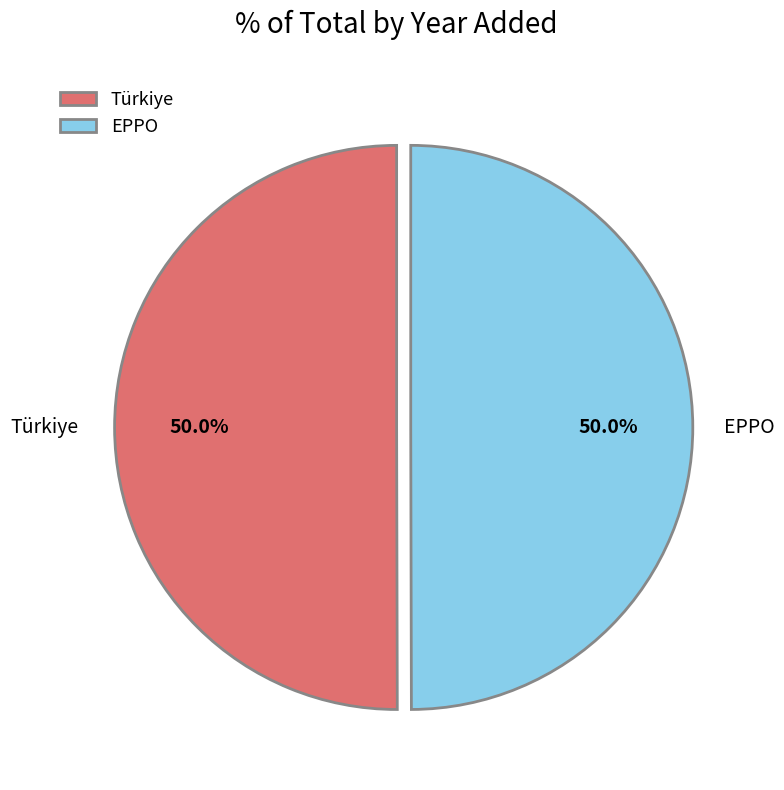

What is the total percentage of EPPO and Türkiye?

100.0%